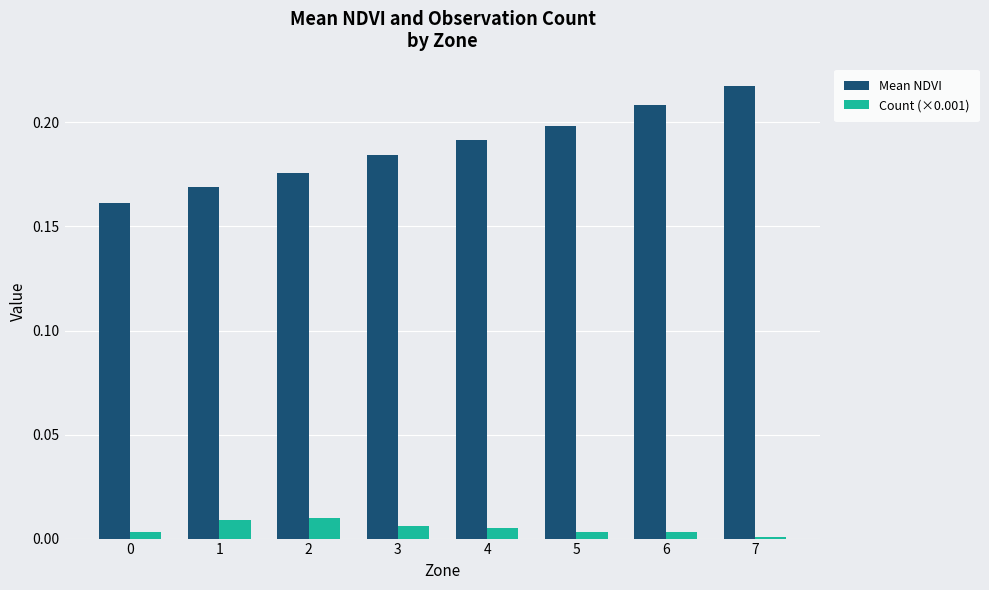

Which series has the widest spread of values?

Mean NDVI